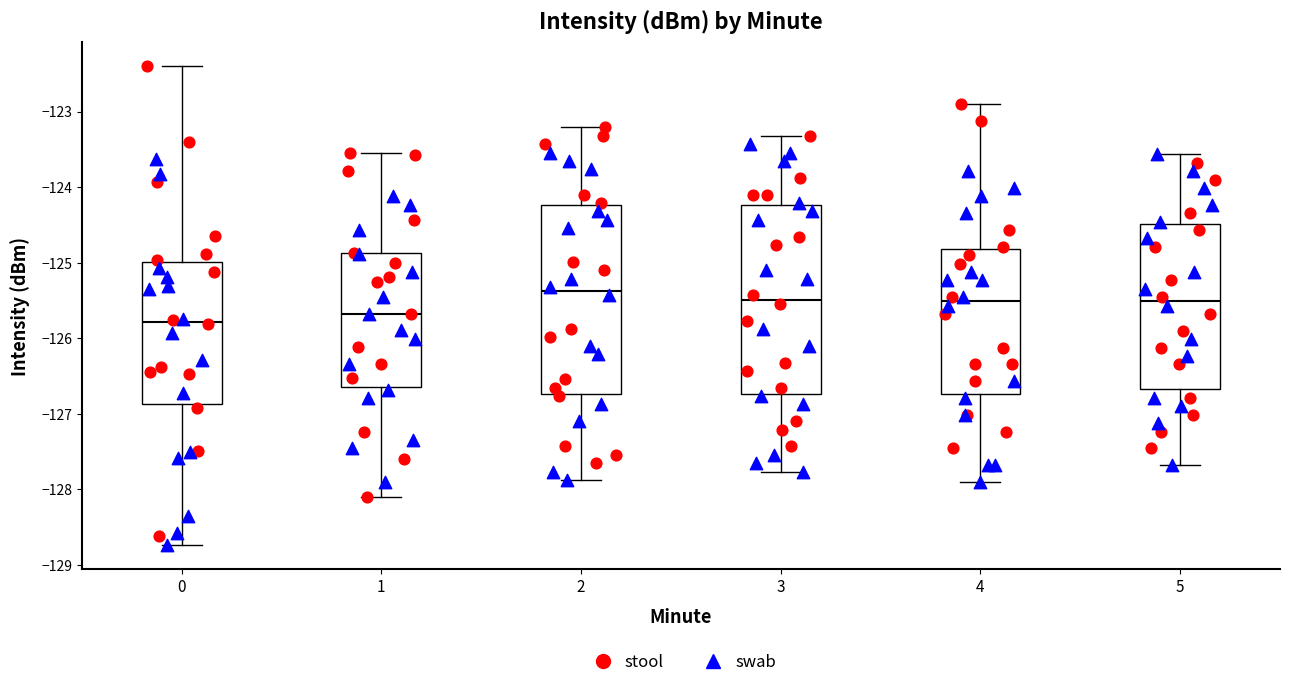

Reading left to right, transcribe this box plot: for each box, give where its median line is, the range the box spans, and where its two whiskers end, as read against the y-axis. The values are not printed on the chart, so give them approximately, as read against the axis.

0: median -125.8, box -126.9 to -125.0, whiskers -128.7 to -122.4
1: median -125.7, box -126.6 to -124.9, whiskers -128.1 to -123.5
2: median -125.4, box -126.7 to -124.2, whiskers -127.9 to -123.2
3: median -125.5, box -126.7 to -124.2, whiskers -127.8 to -123.3
4: median -125.5, box -126.7 to -124.8, whiskers -127.9 to -122.9
5: median -125.5, box -126.7 to -124.5, whiskers -127.7 to -123.6